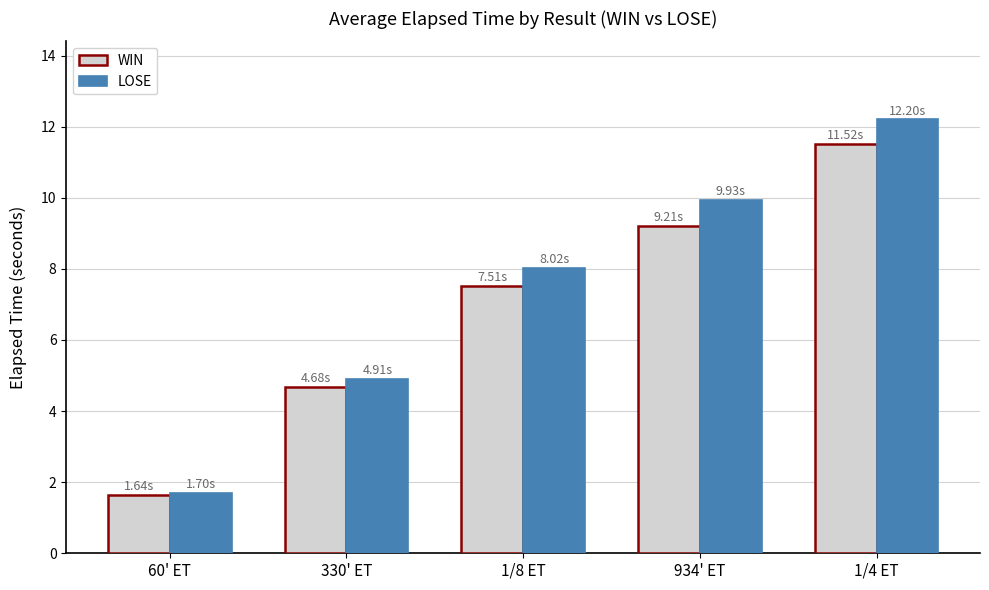

What is the average value of the WIN series?

6.9